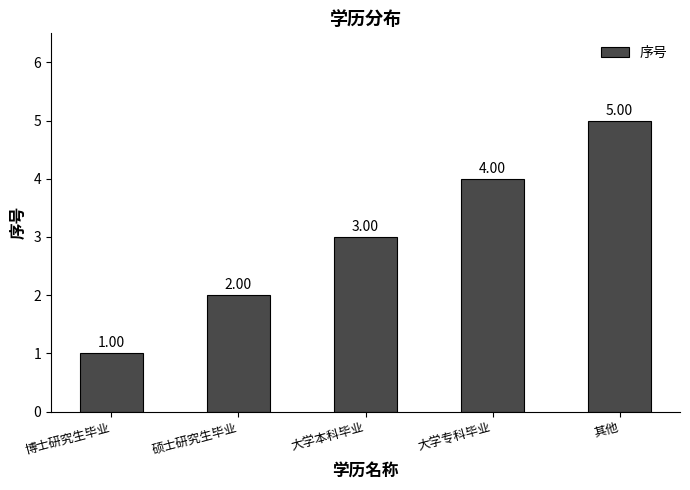

Rank the categories by value from highest to lowest.

其他, 大学专科毕业, 大学本科毕业, 硕士研究生毕业, 博士研究生毕业